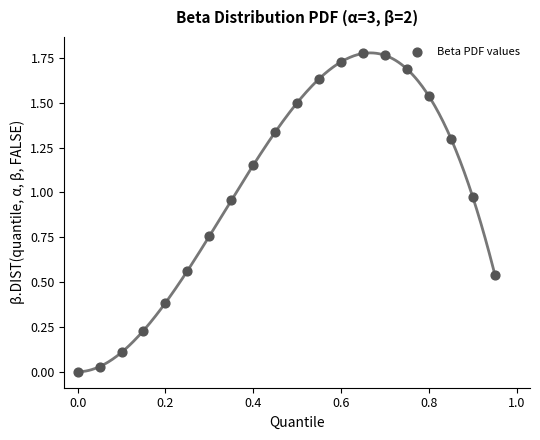

What is the range of X values (max minus min)?

0.9